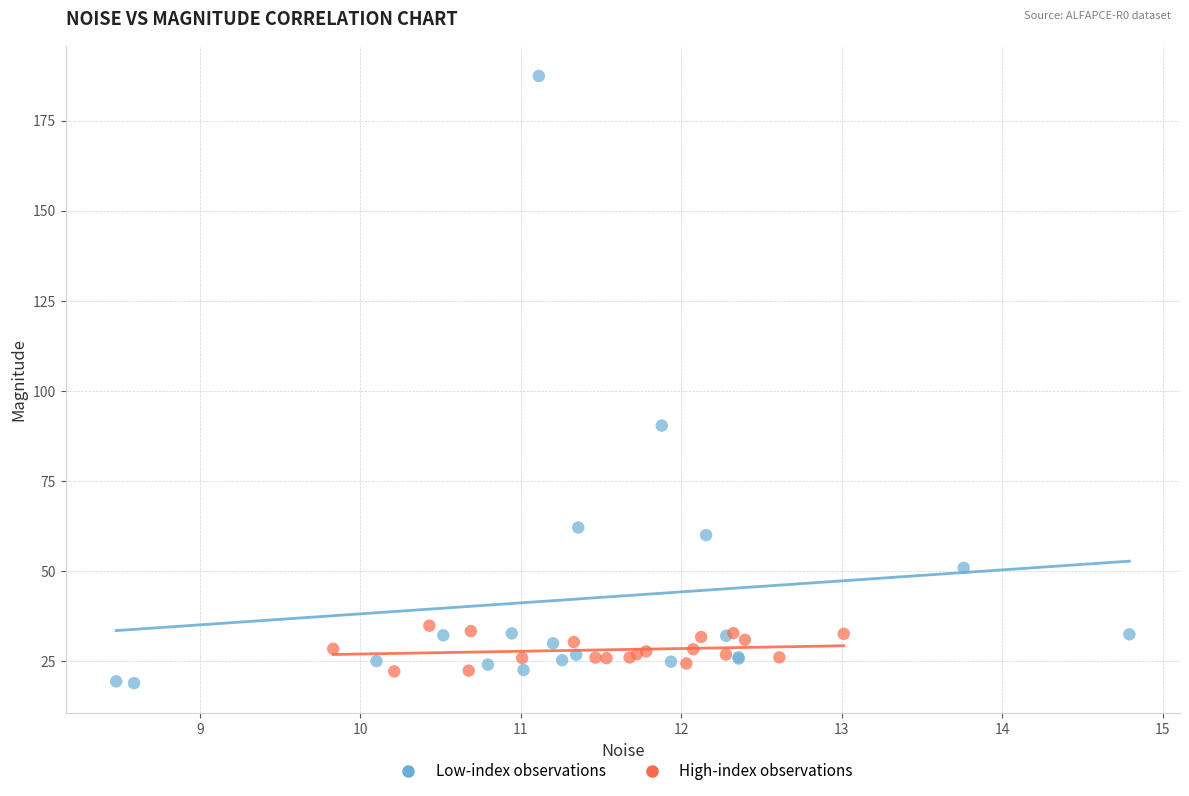

What are all the series names shown in the legend?

Low-index observations, High-index observations